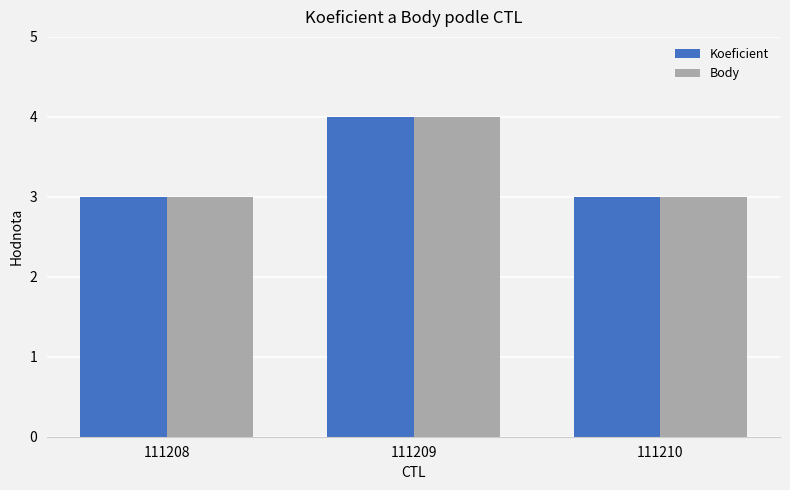

What is the greatest value displayed?

4